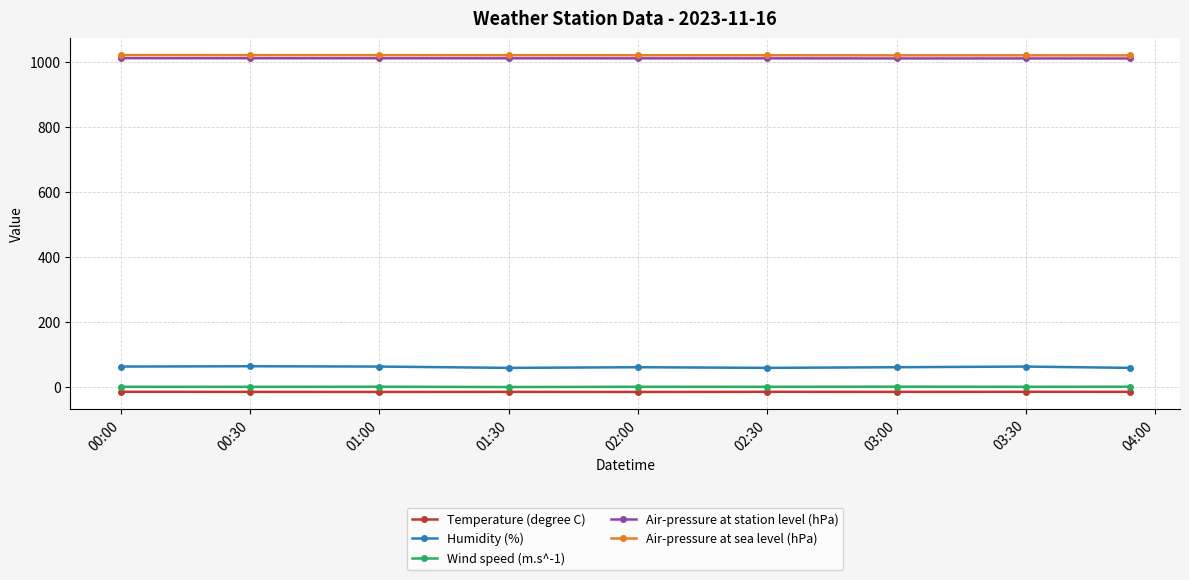

What is the average value of the Air-pressure at station level (hPa) series?

1012.2